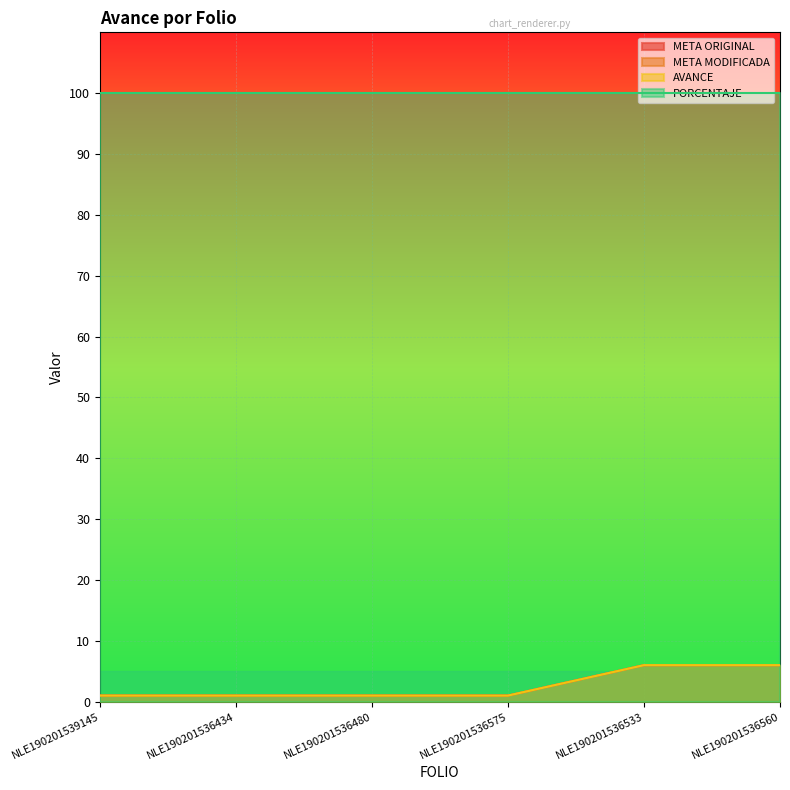

Is the value of META ORIGINAL at NLE190201539145 greater than the value of AVANCE at NLE190201536575?

No